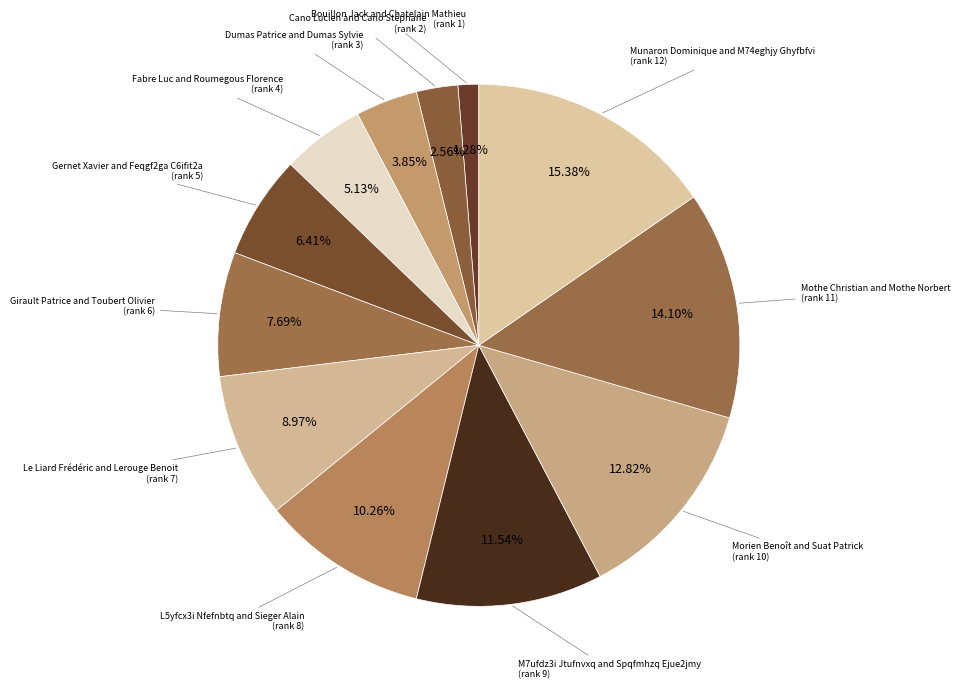

How many slices are in this pie chart?

12